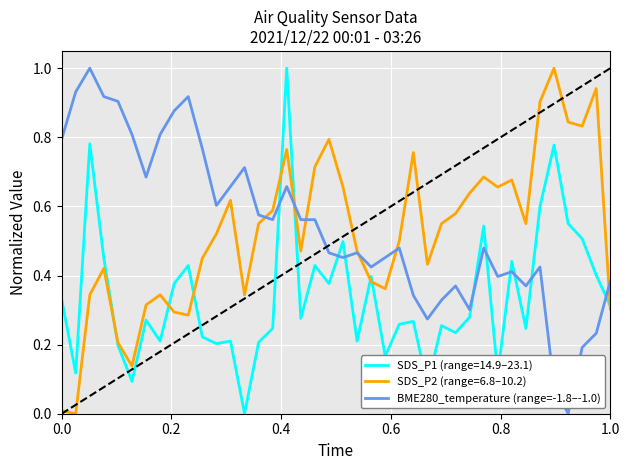

Which series ends up on top after the final intersection of BME280_temperature (range=-1.8–-1.0) and SDS_P1 (range=14.9–23.1)?

BME280_temperature (range=-1.8–-1.0)